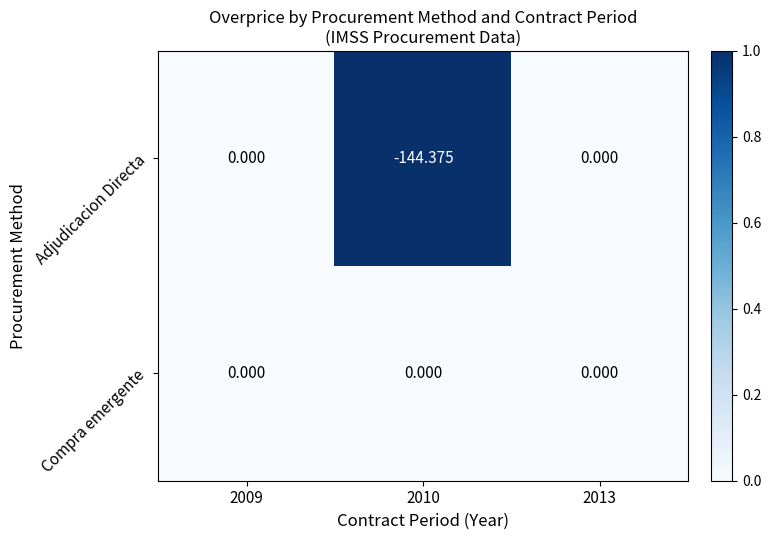

Which series has the largest total across all categories?

Compra emergente